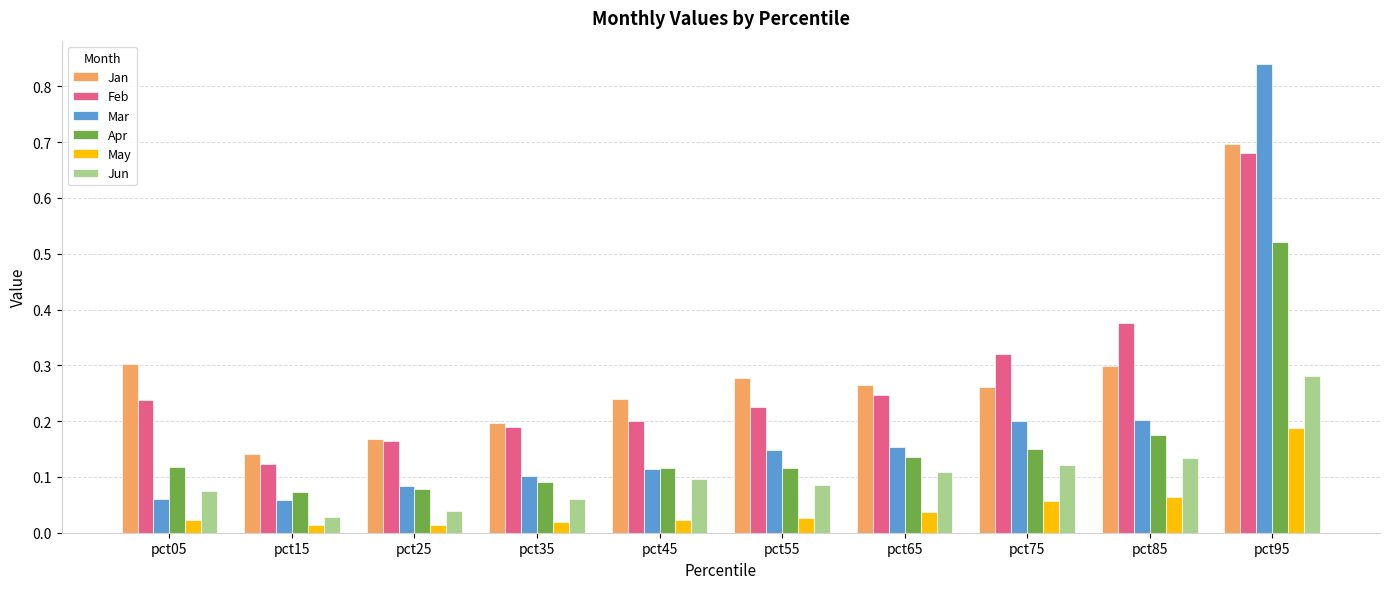

How many groups of bars are there?

10